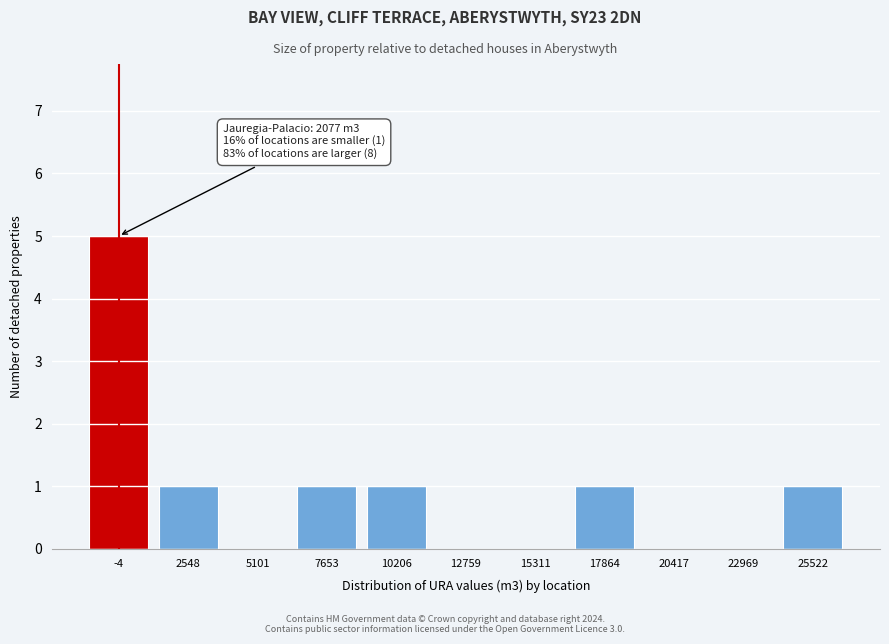

Reading left to right, transcribe all the data shown in this chart.

-4=5	2548=1	5101=0	7653=1	10206=1	12759=0	15311=0	17864=1	20417=0	22969=0	25522=1